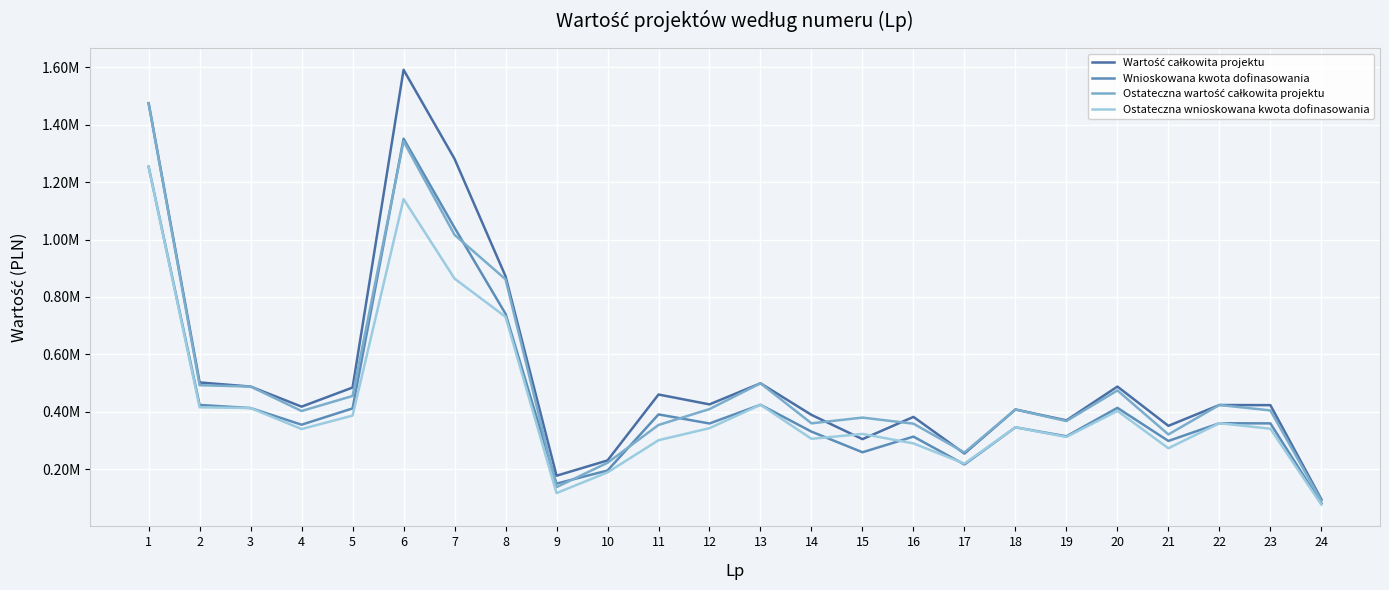

In Wartość całkowita projektu, how many points are lower than both neighbors (excluding endpoints)?

7